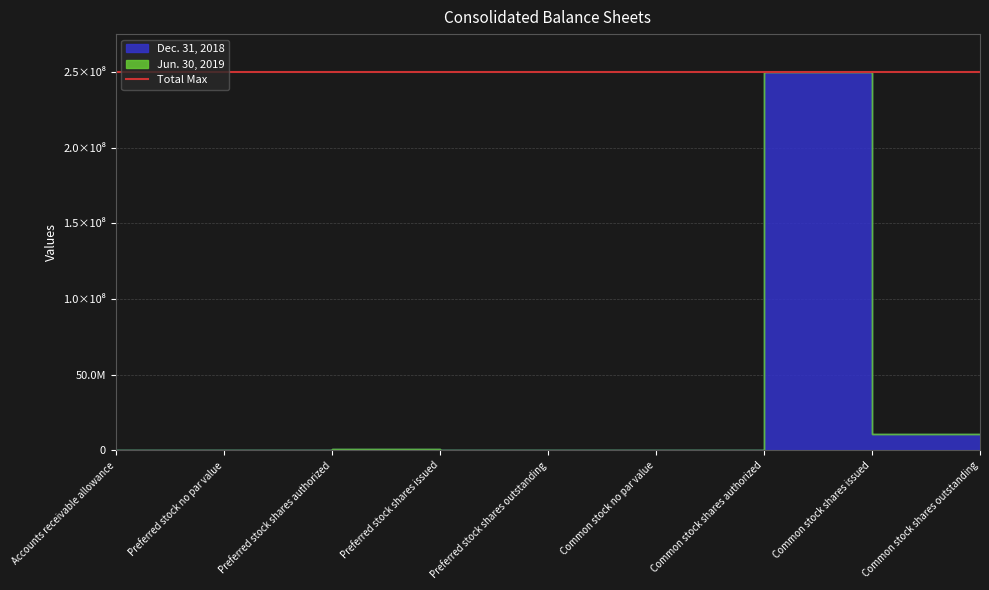

Reading right to left, list all the values displayed in this chart.

Jun. 30, 2019: 10663462	10663462	250000000	0	0	0	1250000	0	132
Dec. 31, 2018: 10627988	10627988	250000000	0	0	0	1250000	0	132